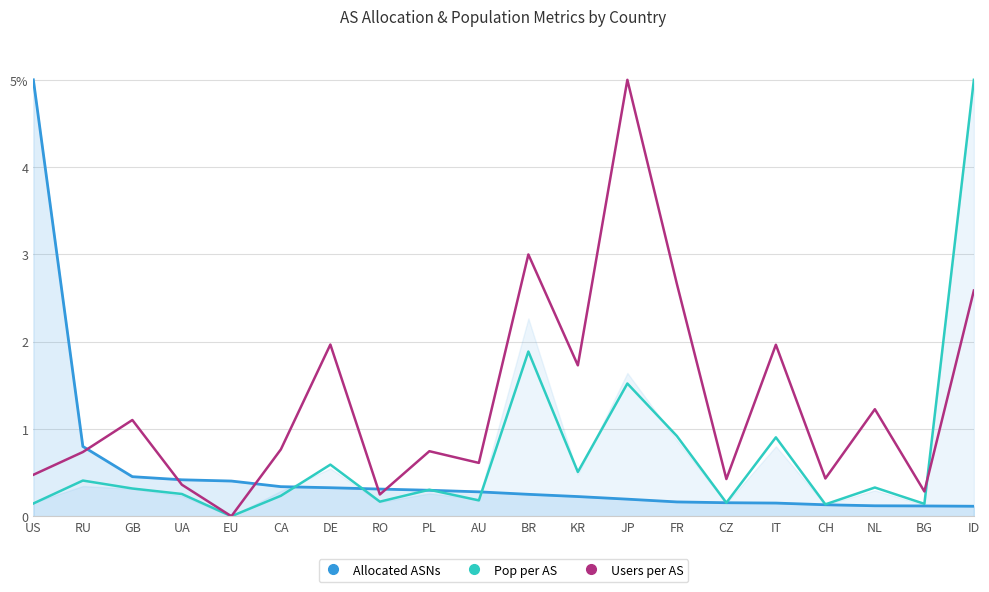

Is it true that Allocated ASNs equals 0.1 at BG?

True